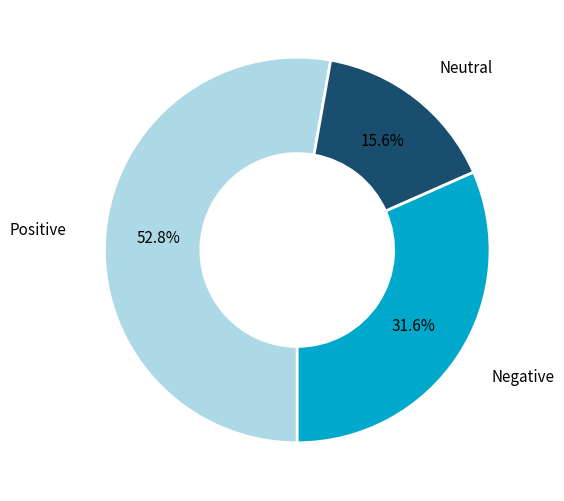

Is there any slice that represents more than half of the pie?

Yes